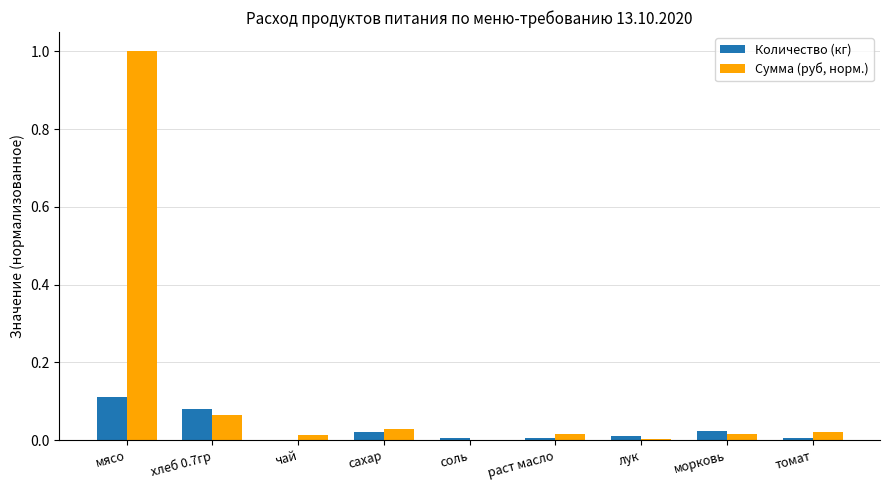

At which label does Сумма (руб, норм.) reach its peak?

мясо